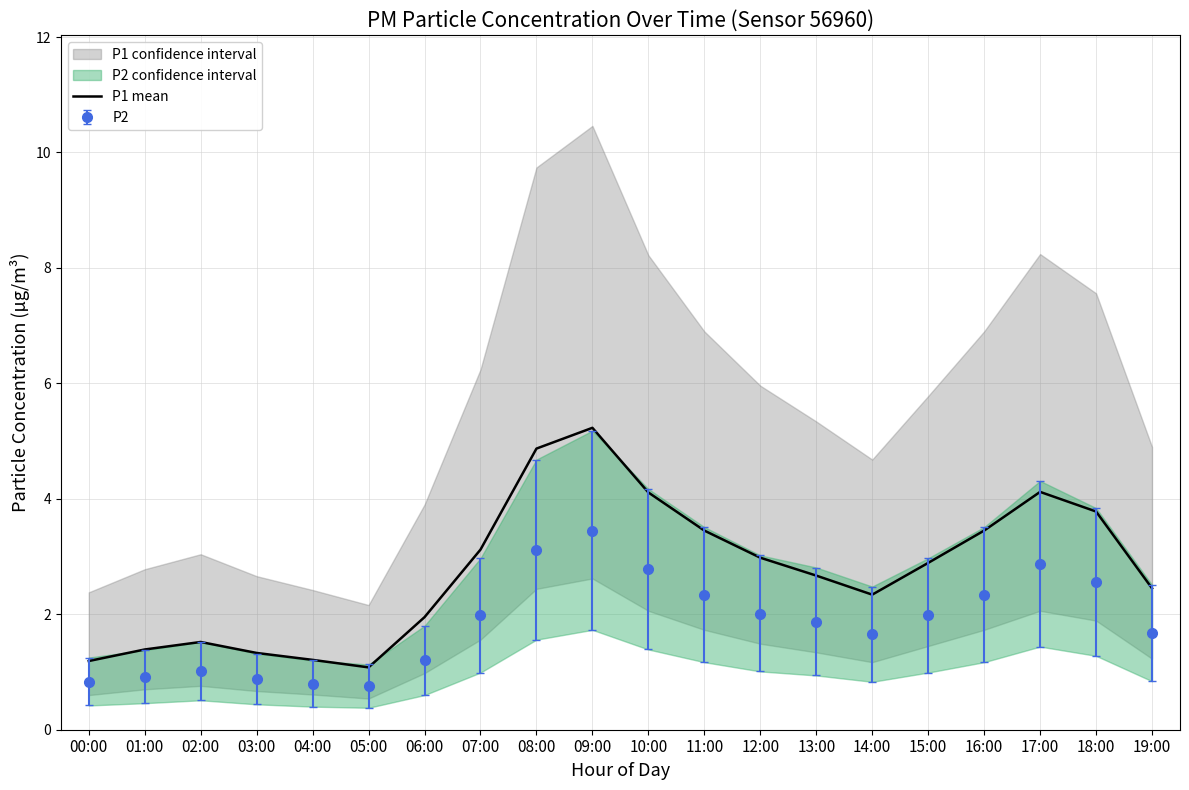

Rank the categories by value from highest to lowest.

09:00, 08:00, 17:00, 10:00, 18:00, 11:00, 16:00, 07:00, 12:00, 15:00, 13:00, 19:00, 14:00, 06:00, 02:00, 01:00, 03:00, 04:00, 00:00, 05:00